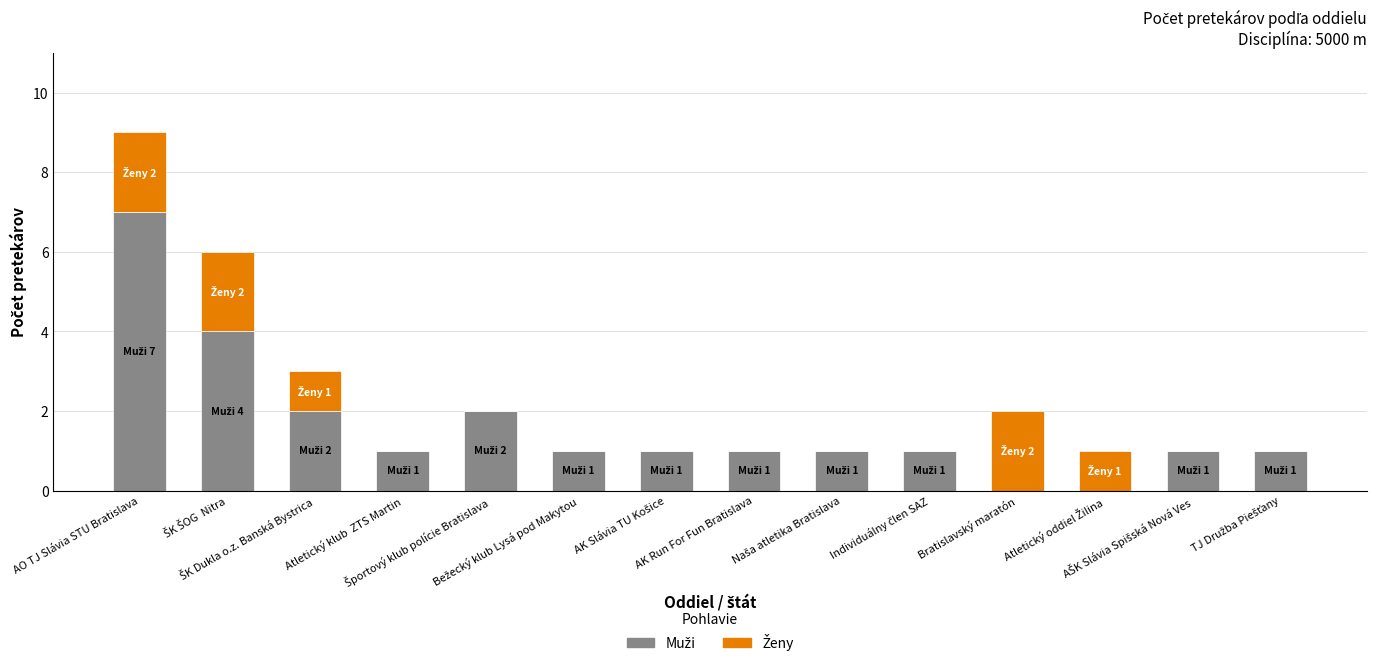

The Ženy series shows 3 at Bratislavský maratón. True or false?

False